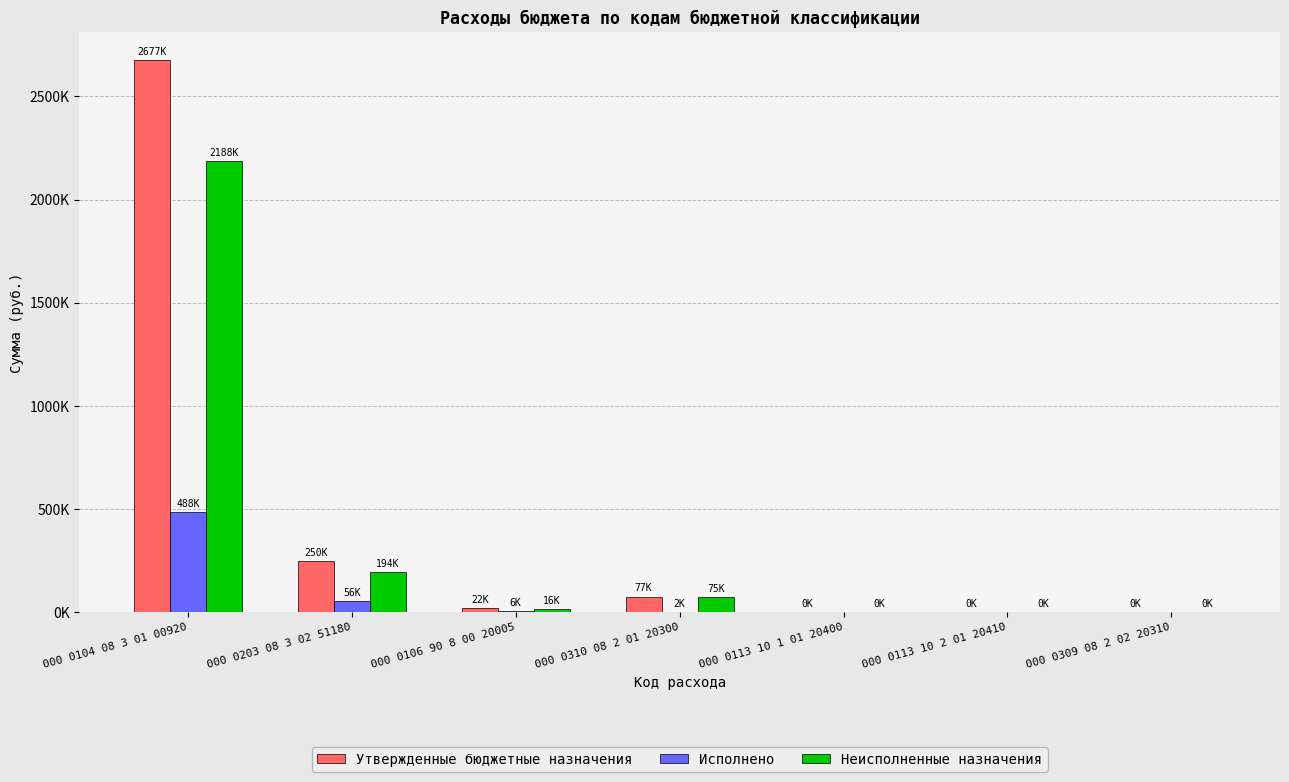

What is the average value of the Утвержденные бюджетные назначения series?

432349.1